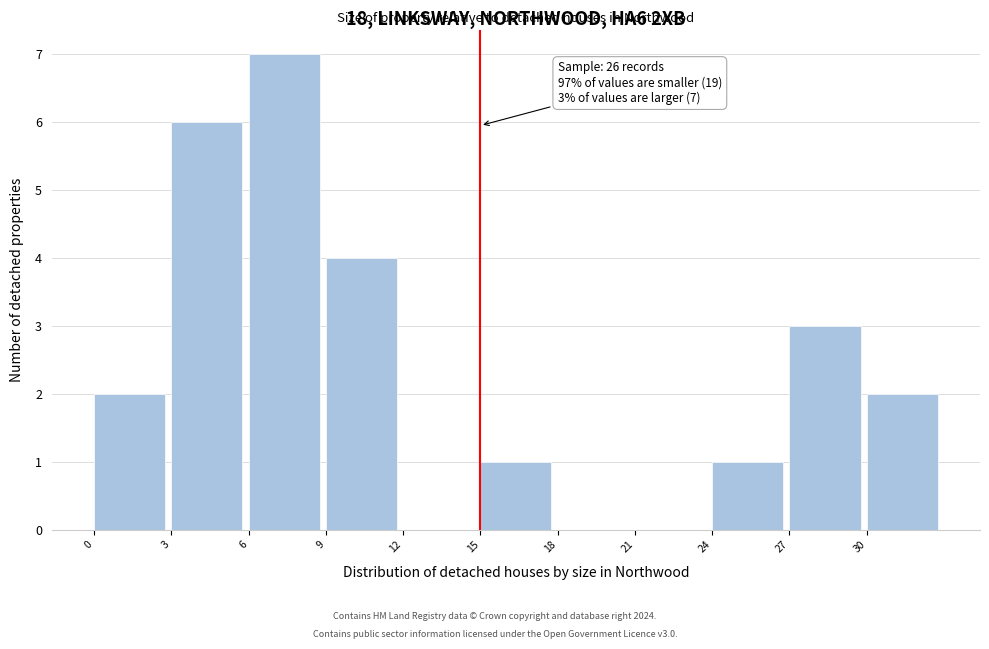

Over which range of the x-axis is the bar tallest?

6 to 9